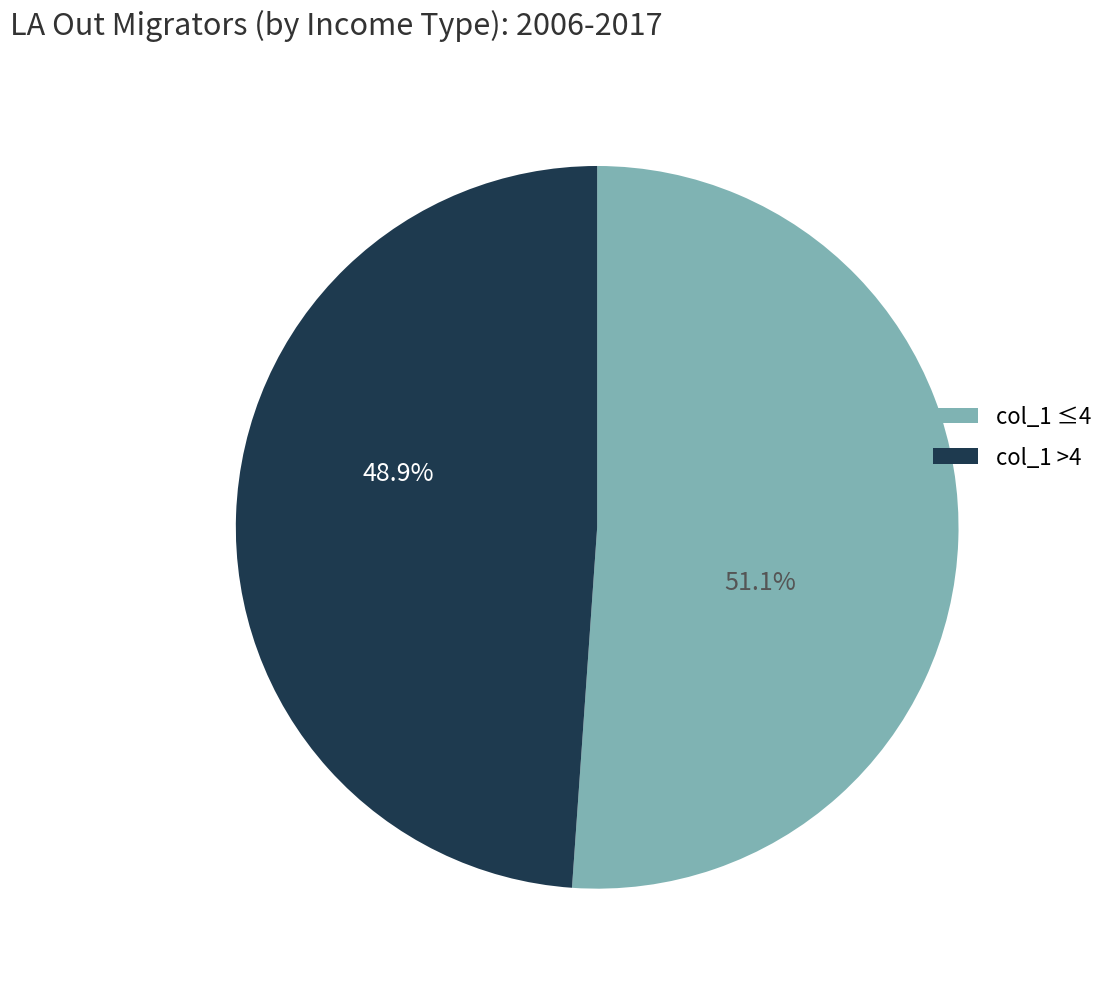

Is there any slice that represents more than half of the pie?

Yes